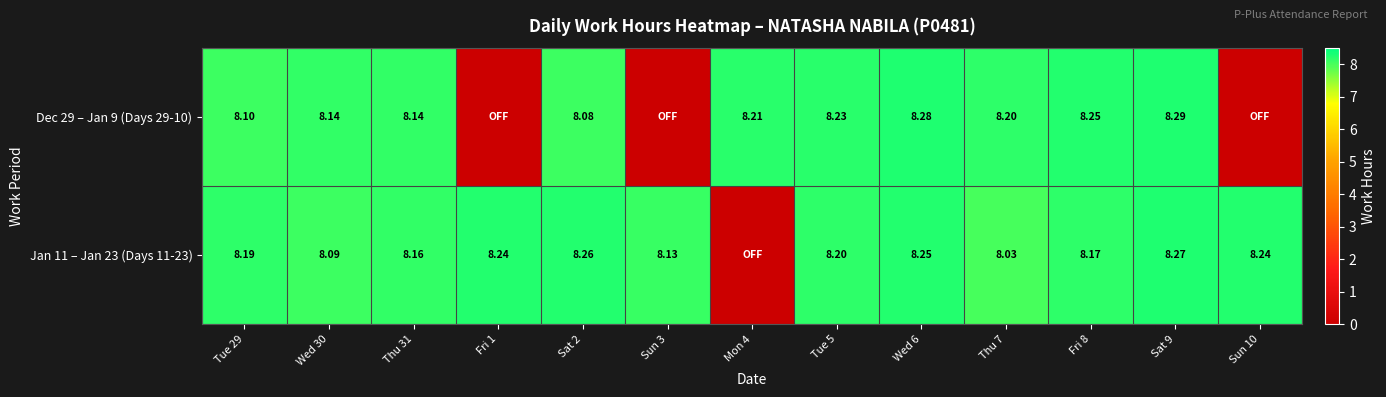

Is the value of Dec 29 – Jan 9 (Days 29-10) at Fri 8 greater than the value of Jan 11 – Jan 23 (Days 11-23) at Sat 2?

No